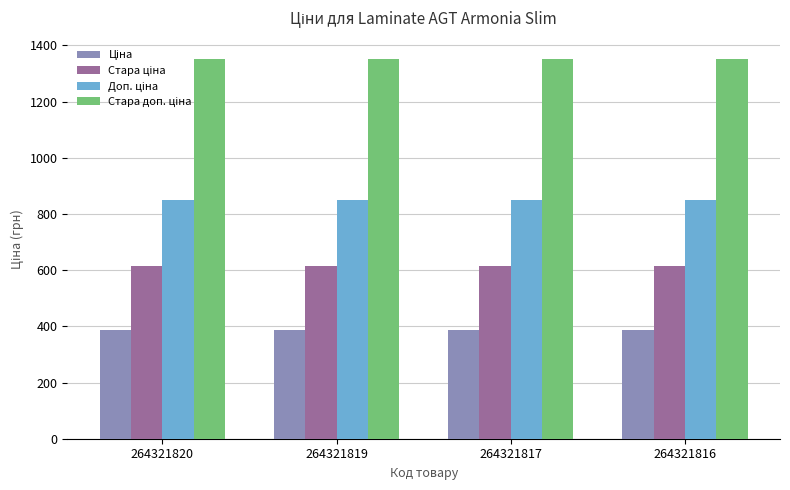

At how many categories does at least one series exceed 1277?

4